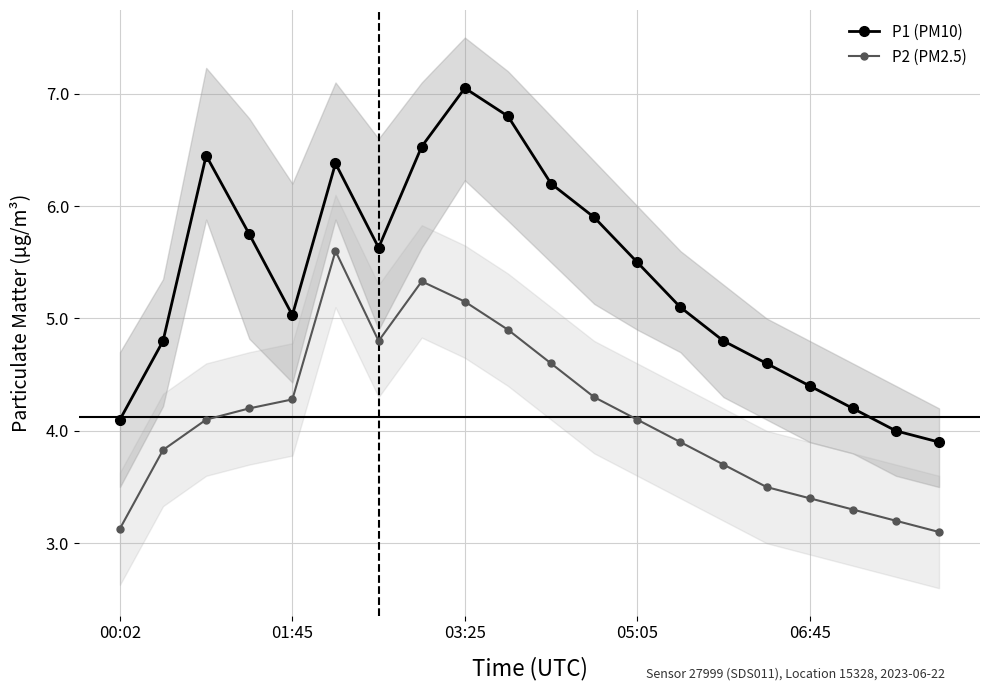

Reading left to right, transcribe all the data shown in this chart.

P1 (PM10): 4.1	4.8	6.5	5.8	5.0	6.4	5.6	6.5	7.0	6.8	6.2	5.9	5.5	5.1	4.8	4.6	4.4	4.2	4.0	3.9
P2 (PM2.5): 3.1	3.8	4.1	4.2	4.3	5.6	4.8	5.3	5.2	4.9	4.6	4.3	4.1	3.9	3.7	3.5	3.4	3.3	3.2	3.1